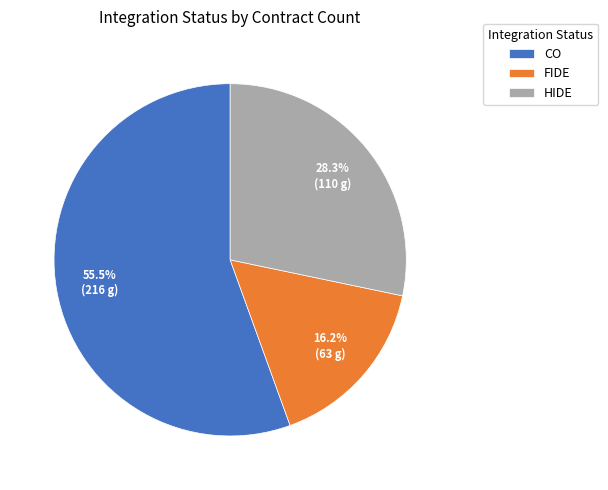

Is it true that HIDE is 28% of the pie?

True